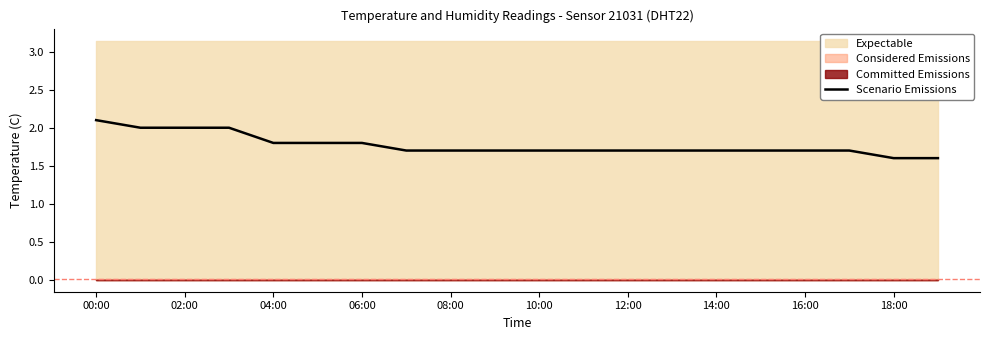

The Scenario Emissions series shows 1.7 at 16:00. True or false?

True